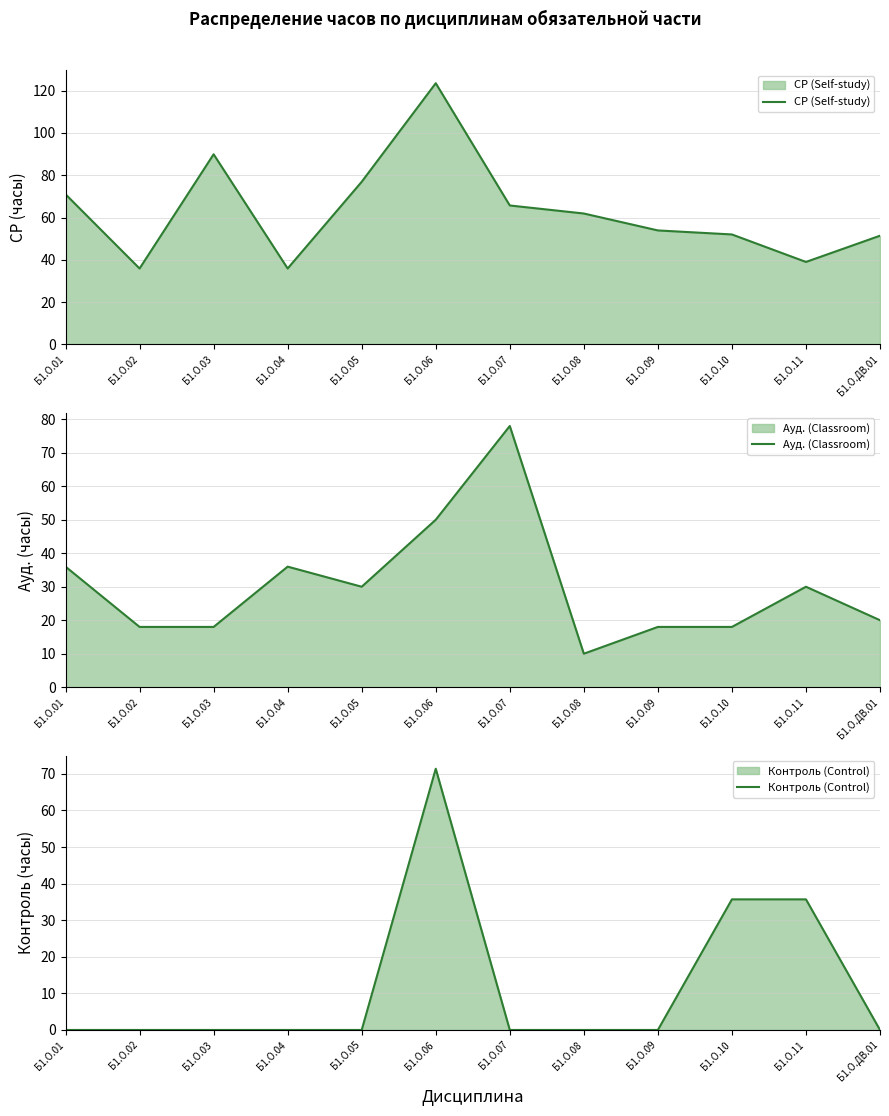

Where is the first local maximum for Контроль (Control)?

Б1.О.06